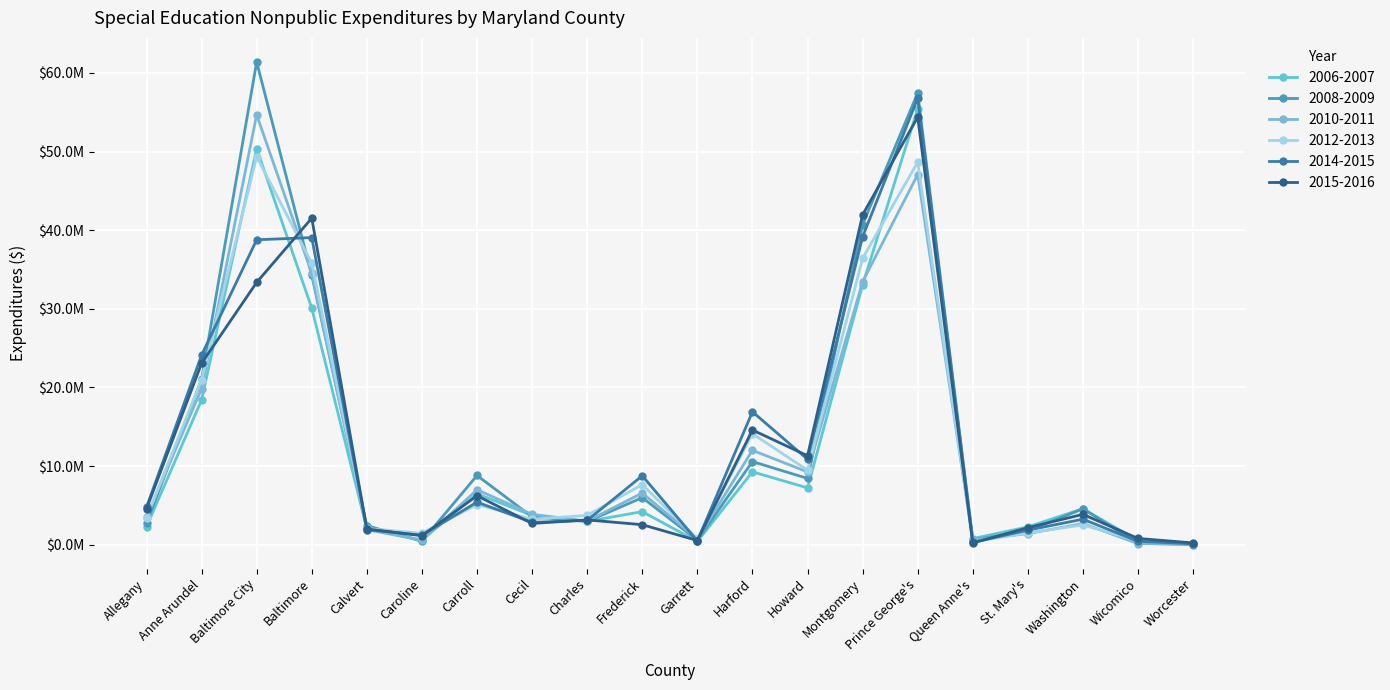

What is the average value of the 2014-2015 series?

13006835.1